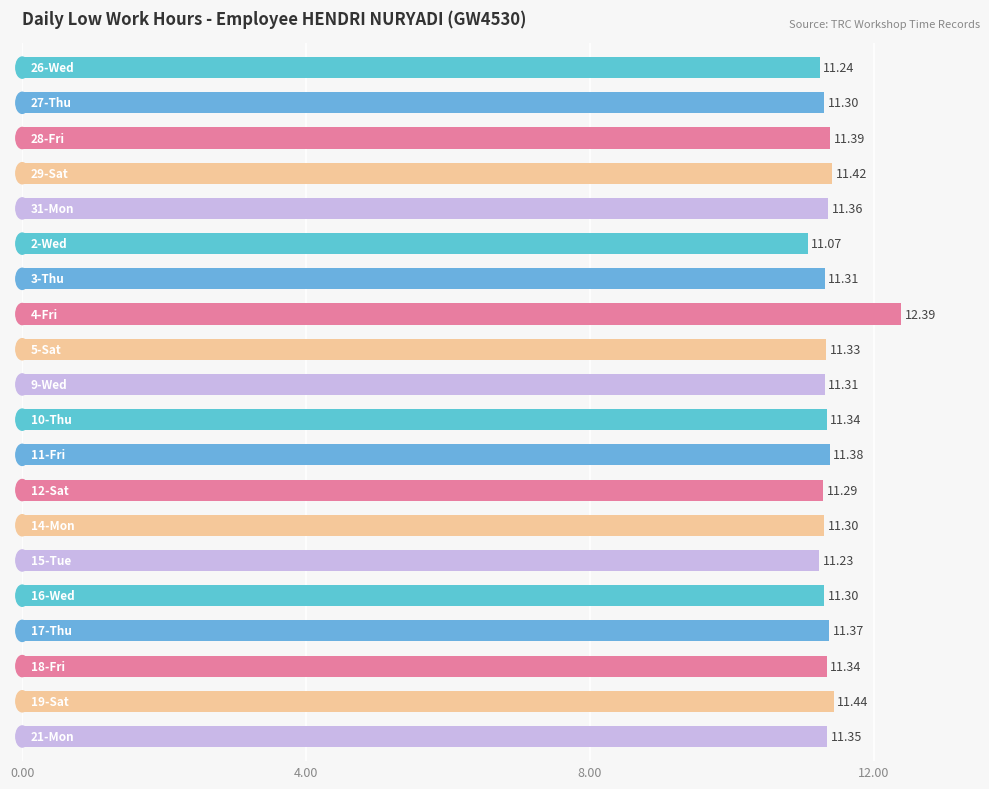

How many data points does each series have?

20